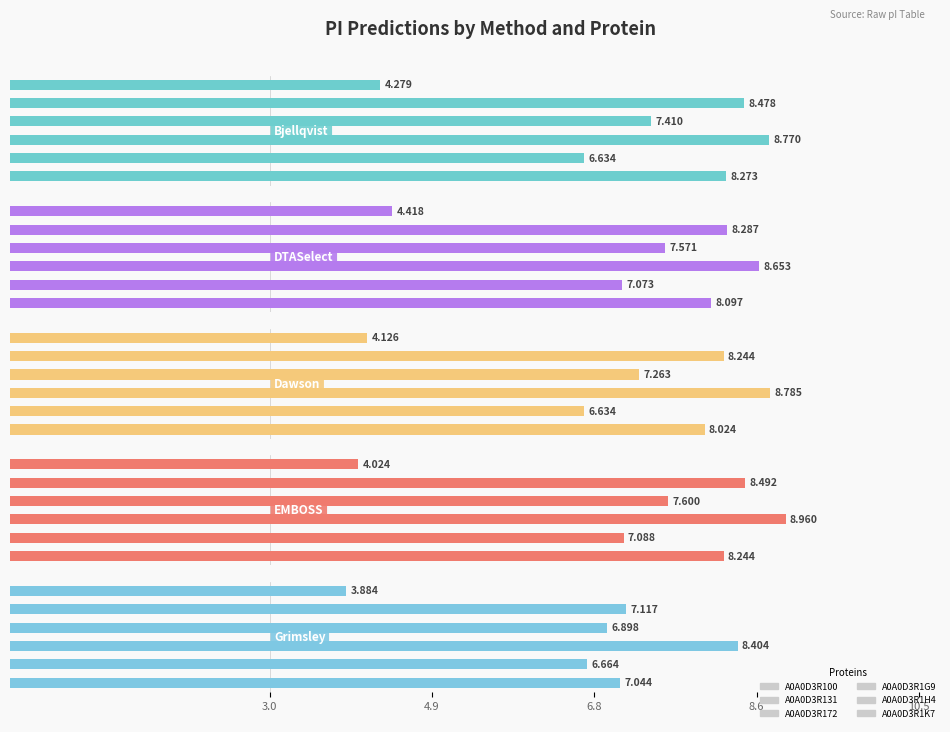

Is it true that EMBOSS equals 8.2 at 3.0?

True